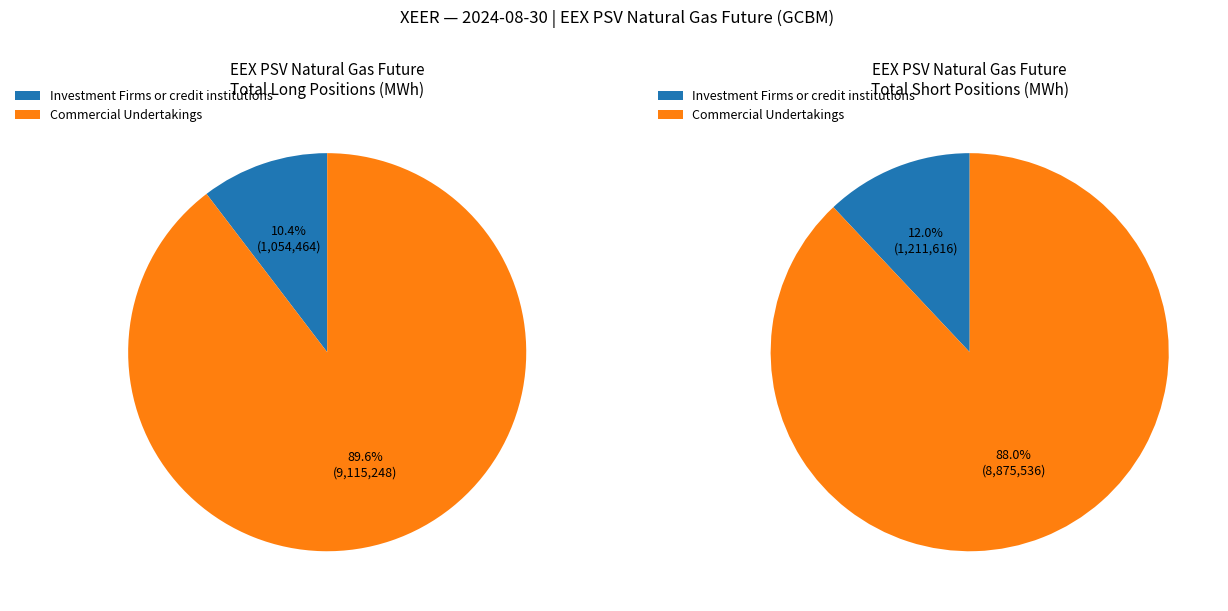

Combined, do Commercial Undertakings and Investment Funds account for over 50%?

Yes